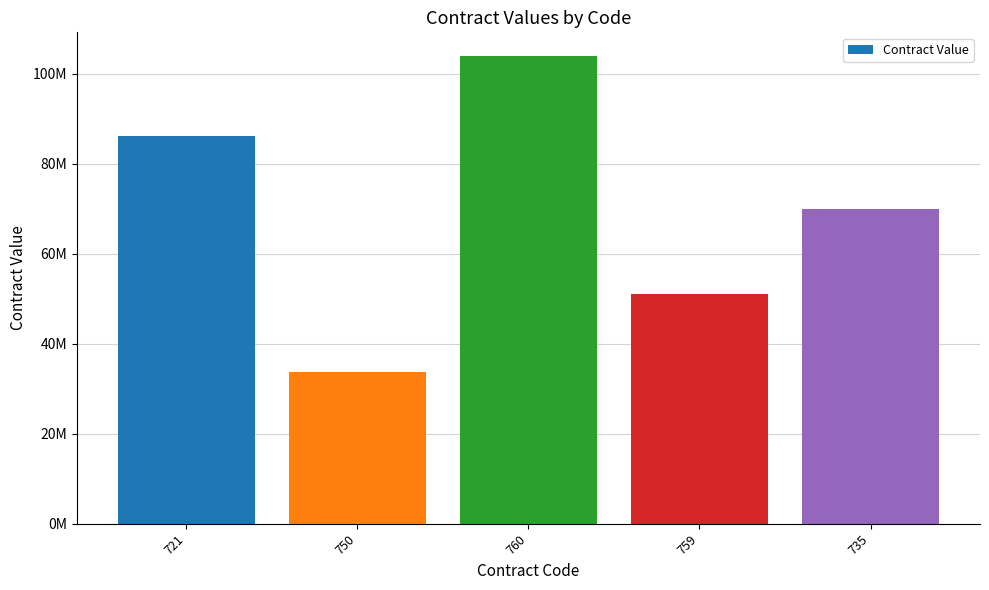

Which has a higher value, 759 or 721?

721